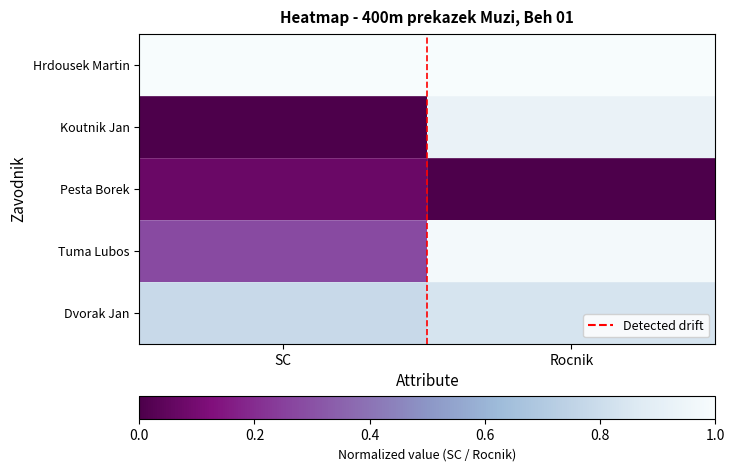

What is the spread (max minus min) of values at SC?

1.0